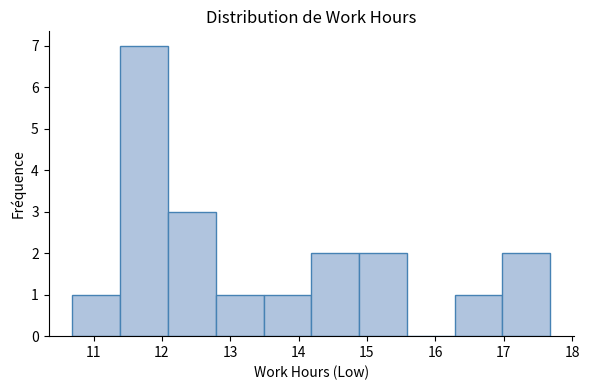

Reading left to right, transcribe this chart: for each bar, give the range it covers on the x-axis and its height. Neither the bar edges nor the heights are printed on the chart, so give them approximately, as read against the axes.

10.7 to 11.4: 1
11.4 to 12.1: 7
12.1 to 12.8: 3
12.8 to 13.5: 1
13.5 to 14.2: 1
14.2 to 14.9: 2
14.9 to 15.6: 2
15.6 to 16.3: 0
16.3 to 17.0: 1
17.0 to 17.7: 2